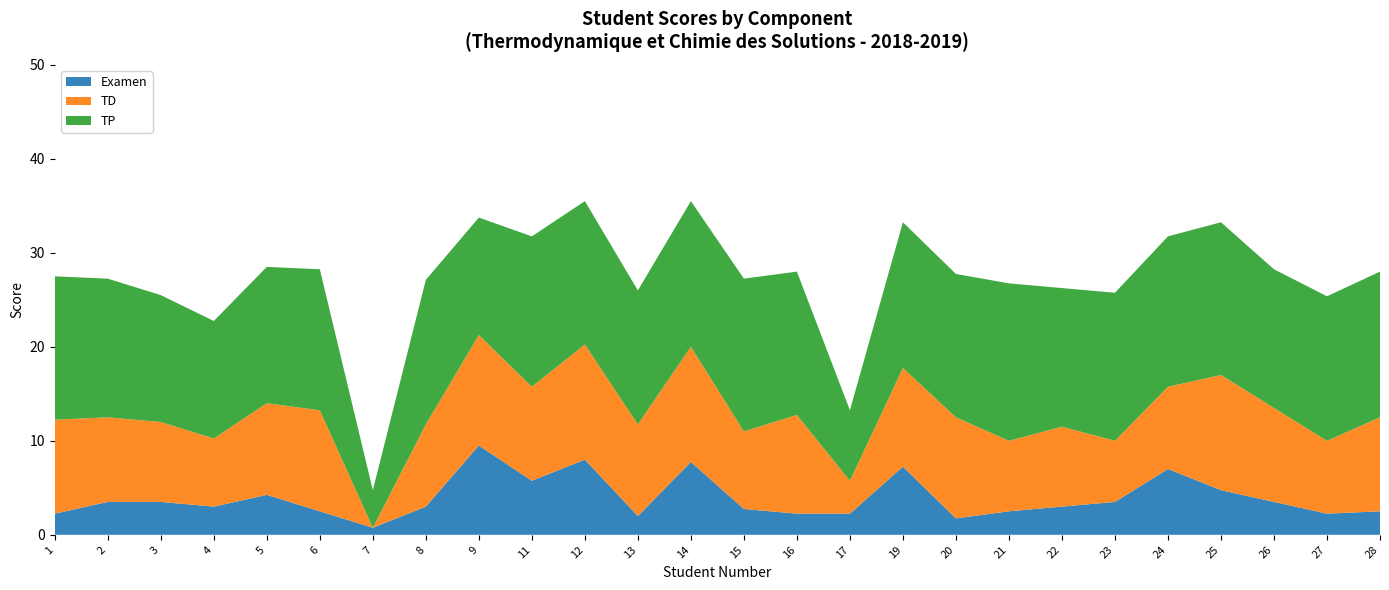

Reading left to right, what are all the values shown in this chart?

Examen: 1=2.2	2=3.5	3=3.5	4=3.0	5=4.2	6=2.5	7=0.8	8=3.0	9=9.5	11=5.8	12=8.0	13=2.0	14=7.8	15=2.8	16=2.2	17=2.2	19=7.2	20=1.8	21=2.5	22=3.0	23=3.5	24=7.0	25=4.8	26=3.5	27=2.2	28=2.5
TD: 1=10.0	2=9.0	3=8.5	4=7.2	5=9.8	6=10.8	7=0.0	8=8.8	9=11.8	11=10.0	12=12.2	13=9.8	14=12.2	15=8.2	16=10.5	17=3.5	19=10.5	20=10.8	21=7.5	22=8.5	23=6.5	24=8.8	25=12.2	26=10.0	27=7.8	28=10.0
TP: 1=15.2	2=14.8	3=13.5	4=12.5	5=14.5	6=15.0	7=4.0	8=15.4	9=12.5	11=16.0	12=15.2	13=14.2	14=15.5	15=16.2	16=15.2	17=7.5	19=15.5	20=15.2	21=16.8	22=14.8	23=15.8	24=16.0	25=16.2	26=14.8	27=15.4	28=15.5